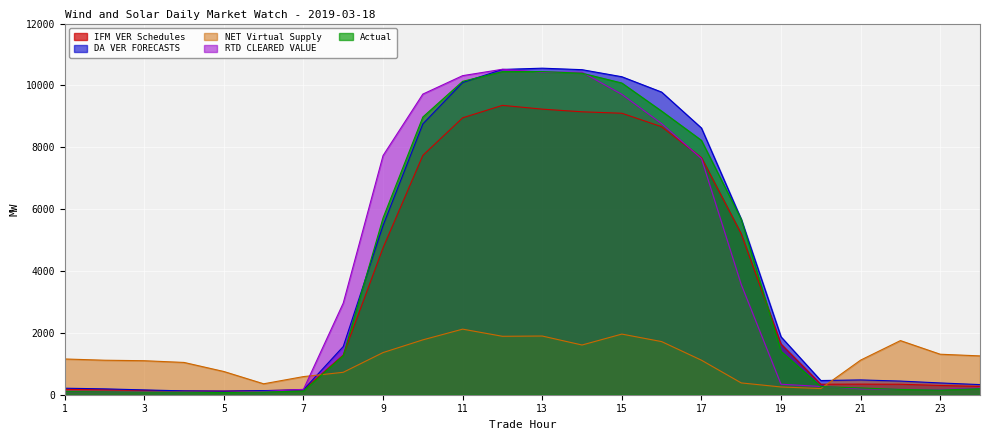

Where does the Actual series first go above 1262?

8